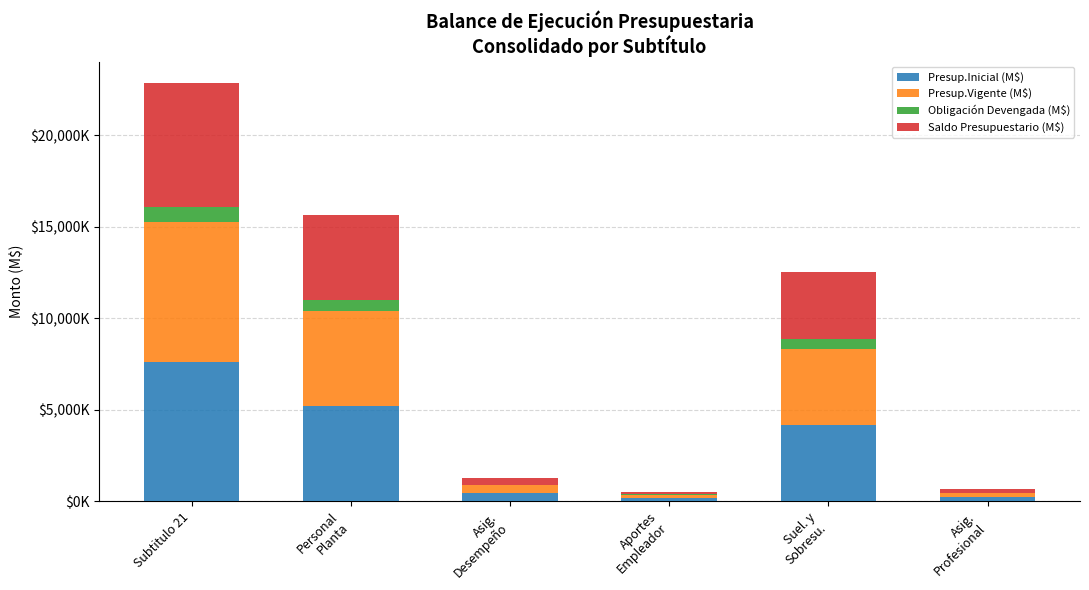

What is the label of the 3rd bar from the left?

Asig.
Desempeño